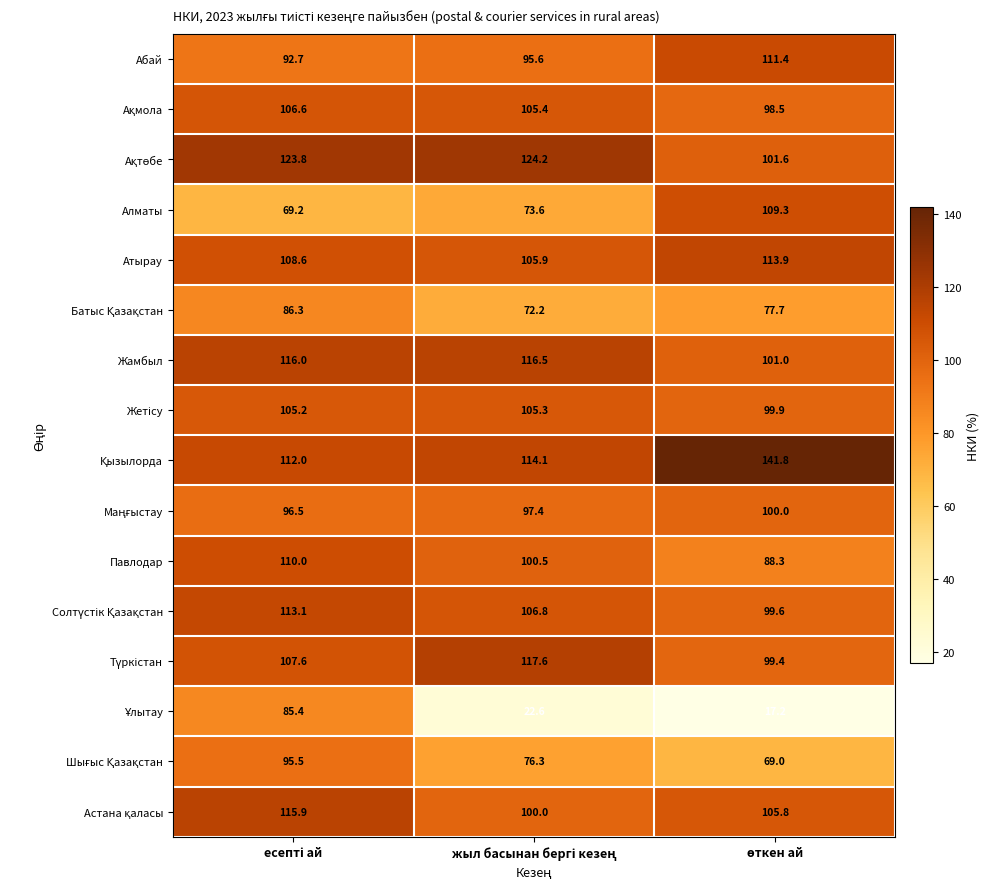

What is the average value of the Атырау series?

109.5